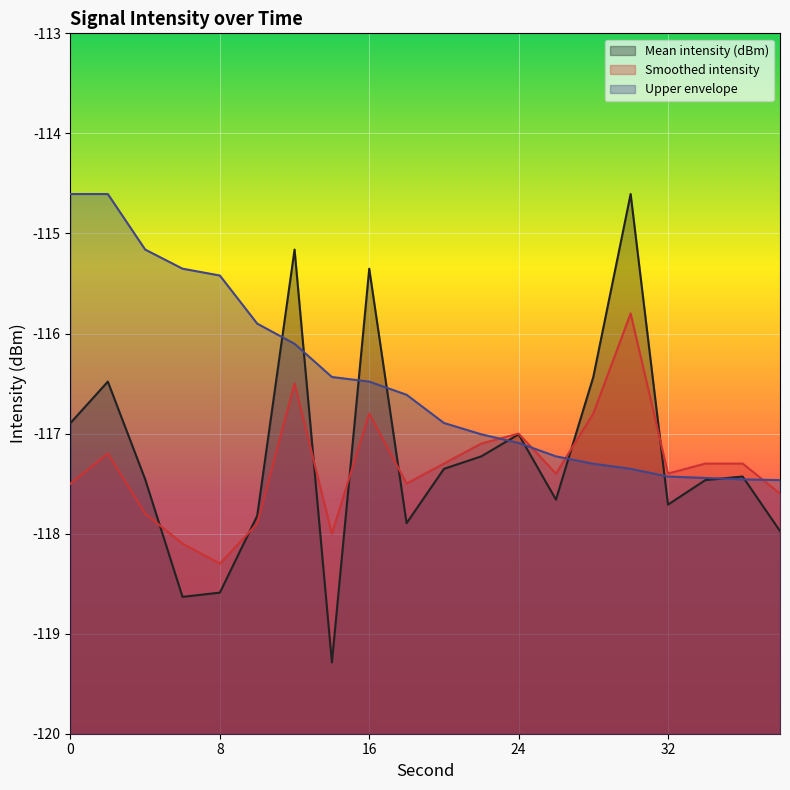

At which label is Mean intensity (dBm) closest to -116?

28